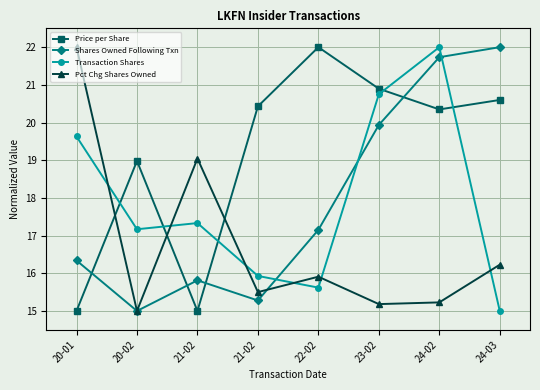

What is the difference between the highest and lowest values at 23-02?

5.7